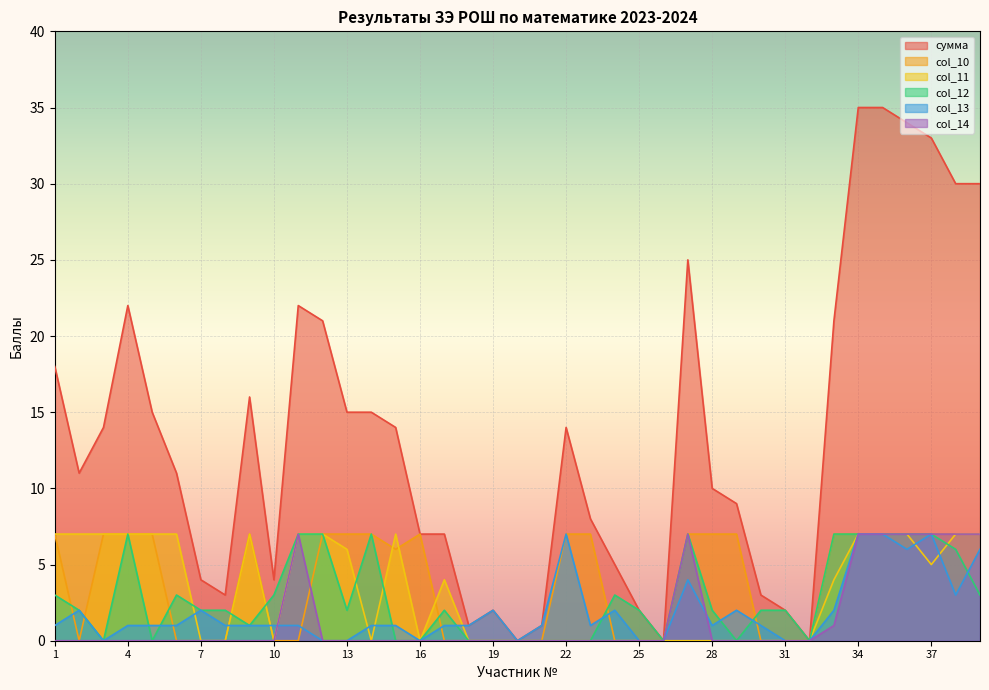

True or false: col_13 has a value of 1 at 18.

True